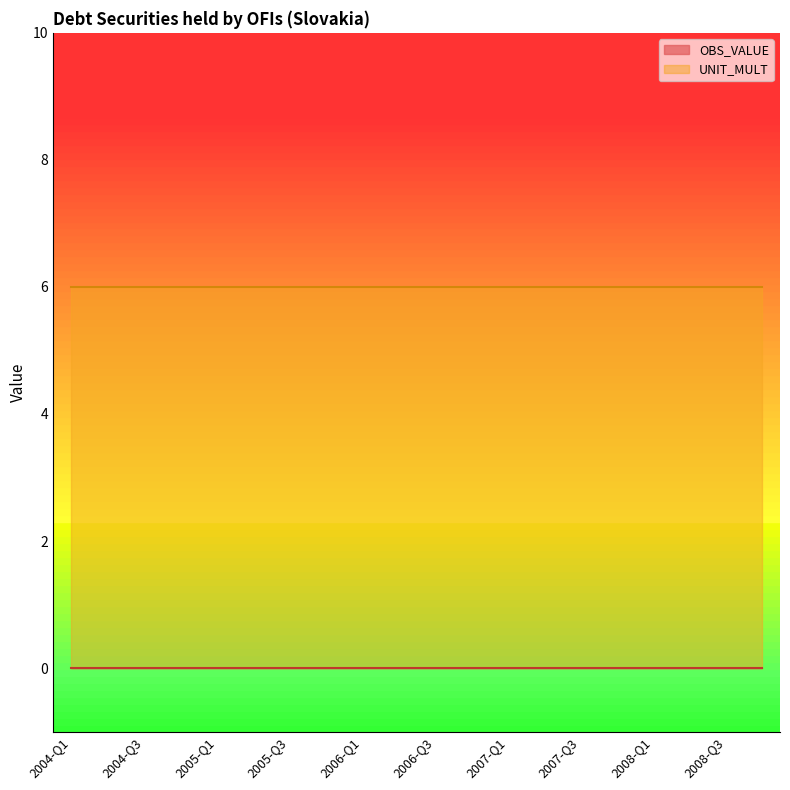

Reading left to right, what are all the values shown in this chart?

OBS_VALUE: 0	0	0	0	0	0	0	0	0	0	0	0	0	0	0	0	0	0	0	0
UNIT_MULT: 6	6	6	6	6	6	6	6	6	6	6	6	6	6	6	6	6	6	6	6